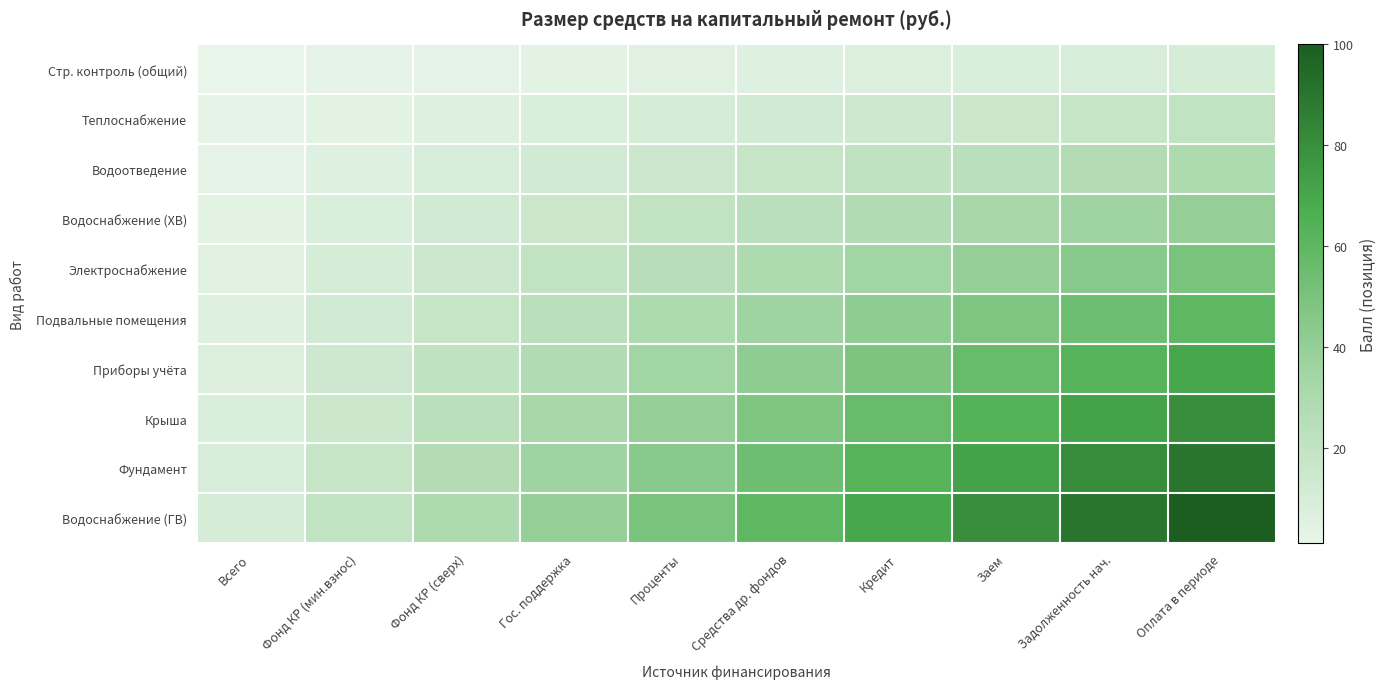

Reading left to right, extract all data points from this chart.

Стр. контроль (общий): Всего=1	Фонд КР (мин.взнос)=2	Фонд КР (сверх)=3	Гос. поддержка=4	Проценты=5	Средства др. фондов=6	Кредит=7	Заем=8	Задолженность нач.=9	Оплата в периоде=10
Теплоснабжение: Всего=2	Фонд КР (мин.взнос)=4	Фонд КР (сверх)=6	Гос. поддержка=8	Проценты=10	Средства др. фондов=12	Кредит=14	Заем=16	Задолженность нач.=18	Оплата в периоде=20
Водоотведение: Всего=3	Фонд КР (мин.взнос)=6	Фонд КР (сверх)=9	Гос. поддержка=12	Проценты=15	Средства др. фондов=18	Кредит=21	Заем=24	Задолженность нач.=27	Оплата в периоде=30
Водоснабжение (ХВ): Всего=4	Фонд КР (мин.взнос)=8	Фонд КР (сверх)=12	Гос. поддержка=16	Проценты=20	Средства др. фондов=24	Кредит=28	Заем=32	Задолженность нач.=36	Оплата в периоде=40
Электроснабжение: Всего=5	Фонд КР (мин.взнос)=10	Фонд КР (сверх)=15	Гос. поддержка=20	Проценты=25	Средства др. фондов=30	Кредит=35	Заем=40	Задолженность нач.=45	Оплата в периоде=50
Подвальные помещения: Всего=6	Фонд КР (мин.взнос)=12	Фонд КР (сверх)=18	Гос. поддержка=24	Проценты=30	Средства др. фондов=36	Кредит=42	Заем=48	Задолженность нач.=54	Оплата в периоде=60
Приборы учёта: Всего=7	Фонд КР (мин.взнос)=14	Фонд КР (сверх)=21	Гос. поддержка=28	Проценты=35	Средства др. фондов=42	Кредит=49	Заем=56	Задолженность нач.=63	Оплата в периоде=70
Крыша: Всего=8	Фонд КР (мин.взнос)=16	Фонд КР (сверх)=24	Гос. поддержка=32	Проценты=40	Средства др. фондов=48	Кредит=56	Заем=64	Задолженность нач.=72	Оплата в периоде=80
Фундамент: Всего=9	Фонд КР (мин.взнос)=18	Фонд КР (сверх)=27	Гос. поддержка=36	Проценты=45	Средства др. фондов=54	Кредит=63	Заем=72	Задолженность нач.=81	Оплата в периоде=90
Водоснабжение (ГВ): Всего=10	Фонд КР (мин.взнос)=20	Фонд КР (сверх)=30	Гос. поддержка=40	Проценты=50	Средства др. фондов=60	Кредит=70	Заем=80	Задолженность нач.=90	Оплата в периоде=100